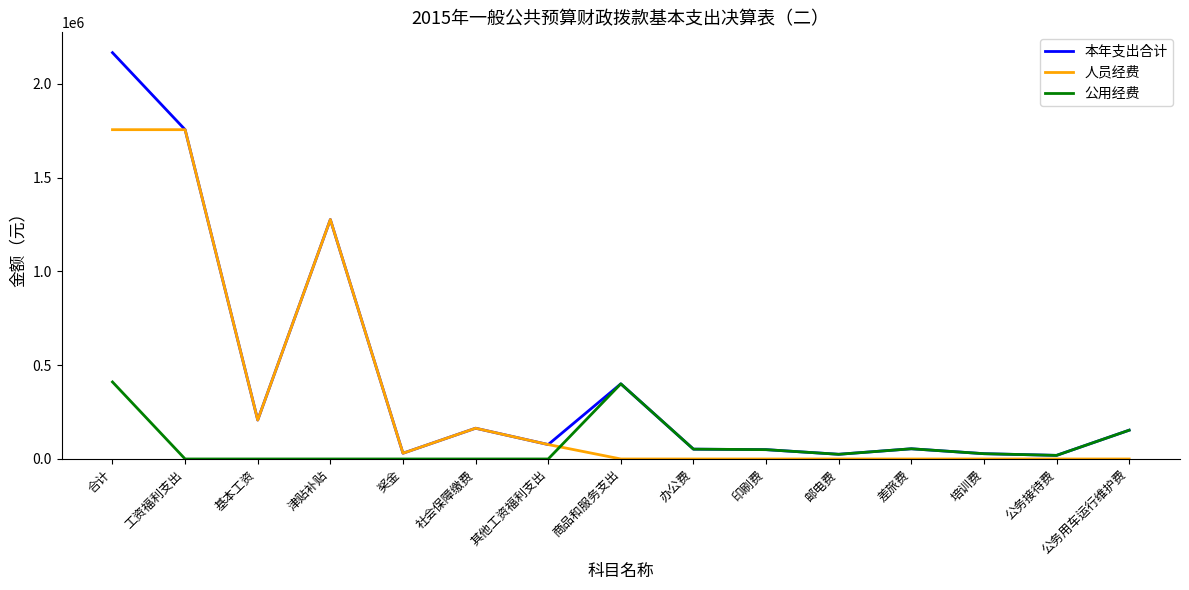

Rank the series by their average value, from highest to lowest.

本年支出合计, 人员经费, 公用经费